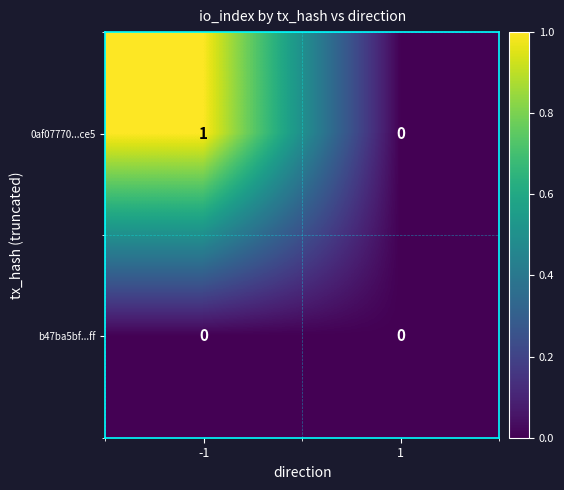

Rank the series by their average value, from lowest to highest.

b47ba5bf...ff, 0af07770...ce5